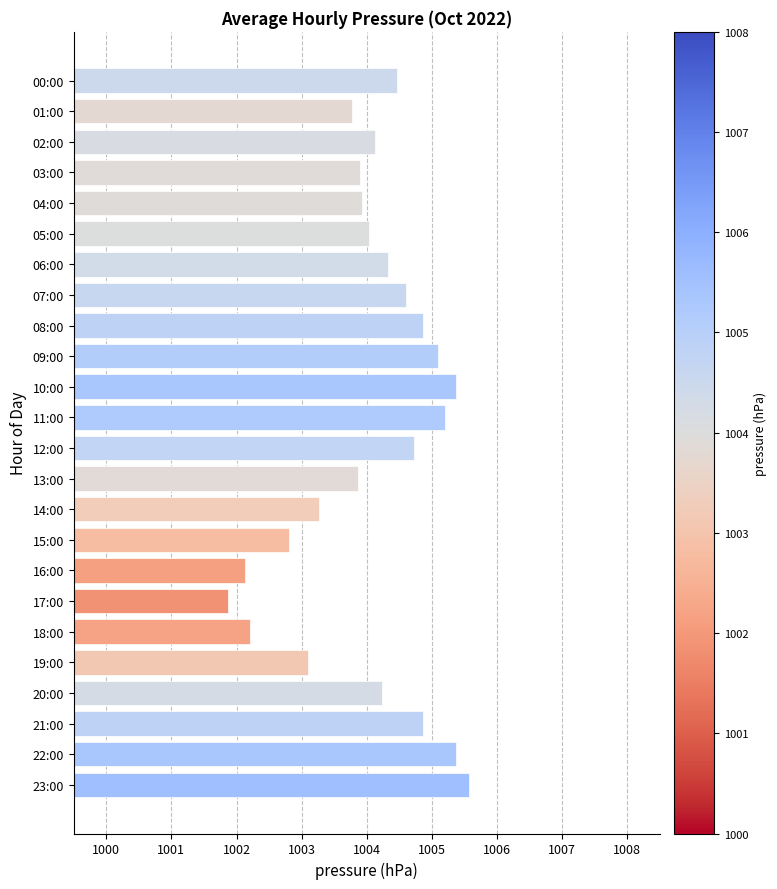

Count the number of categories in the chart.

24